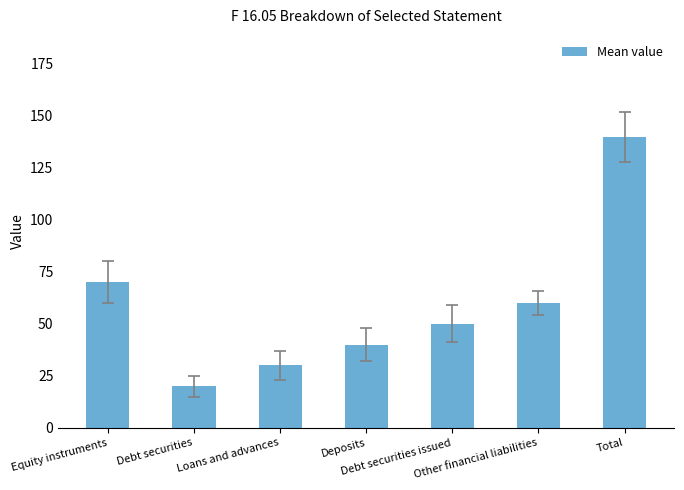

What is the difference between the second highest and second lowest values?

40